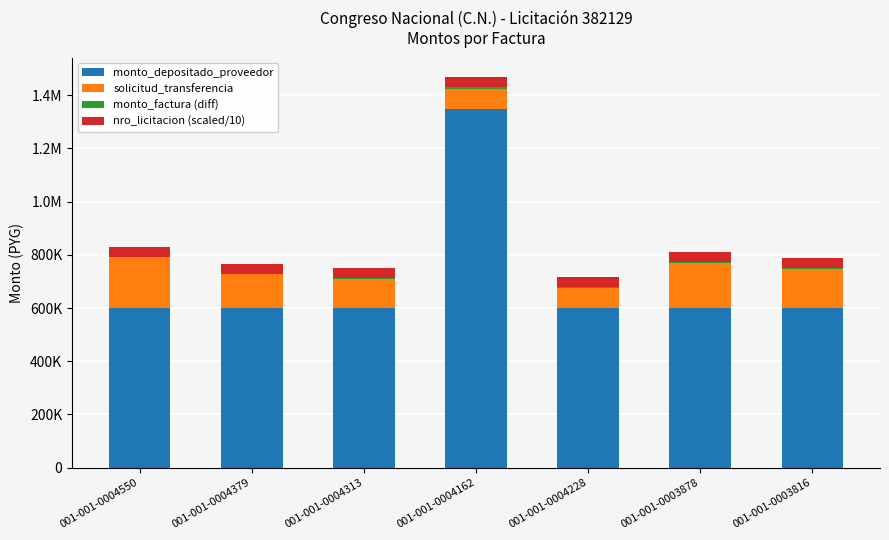

Are the bars grouped side by side (vs. stacked)?

No